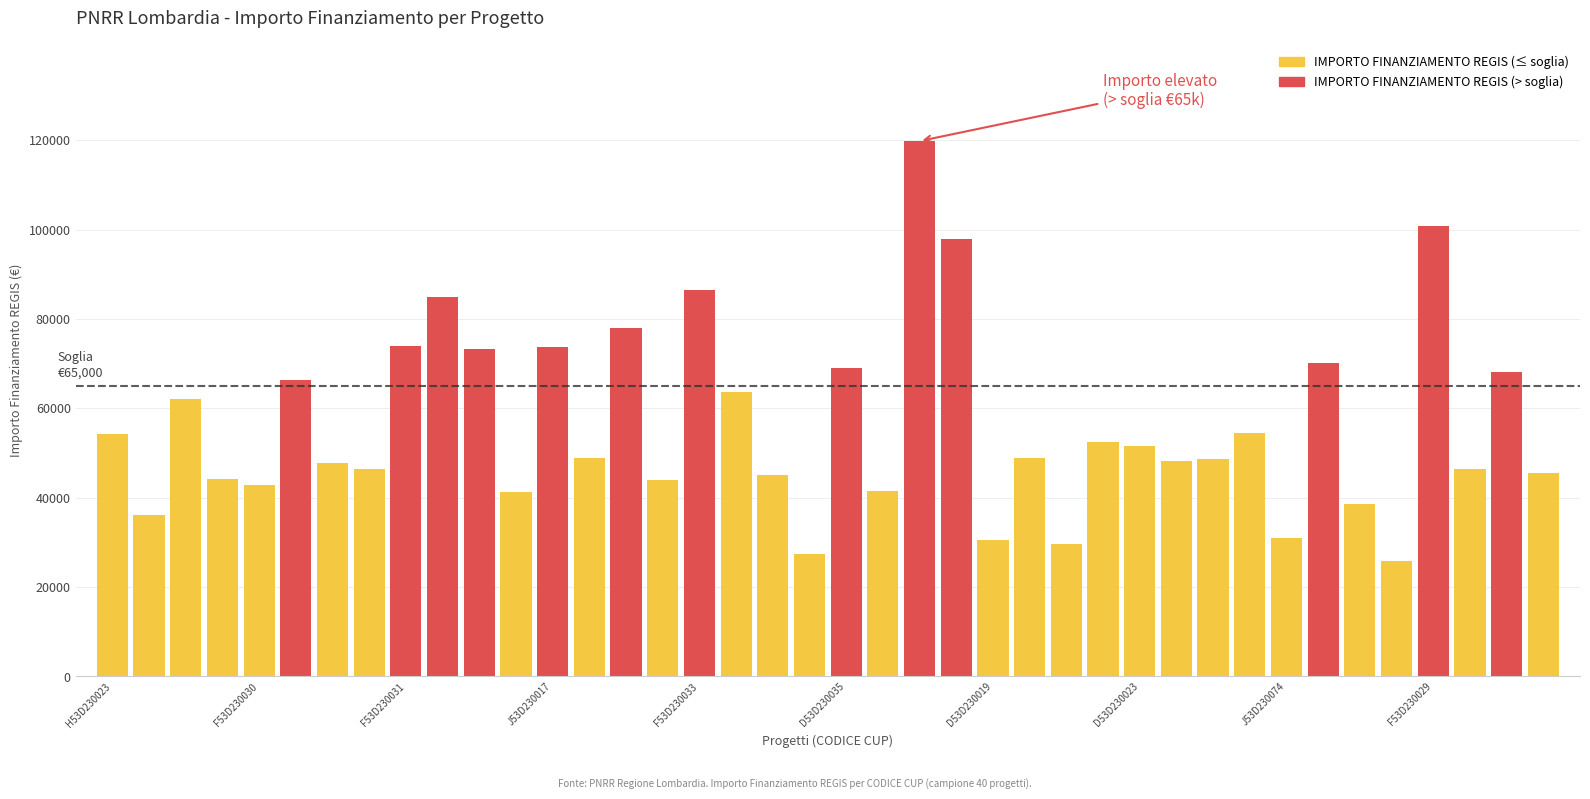

Which has a higher value, J53D23001310006 or H53D23002310006?

J53D23001310006